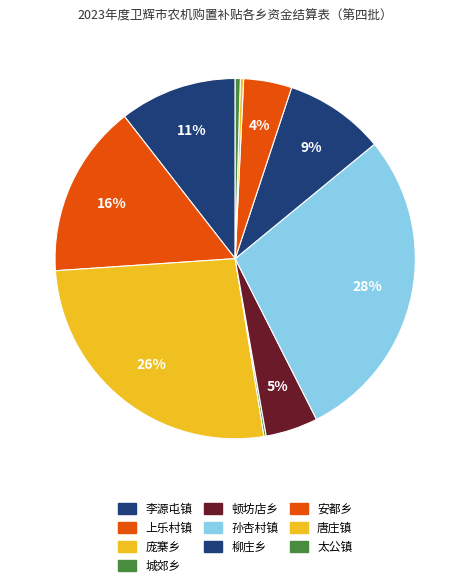

Is 李源屯镇 the majority of the pie?

No